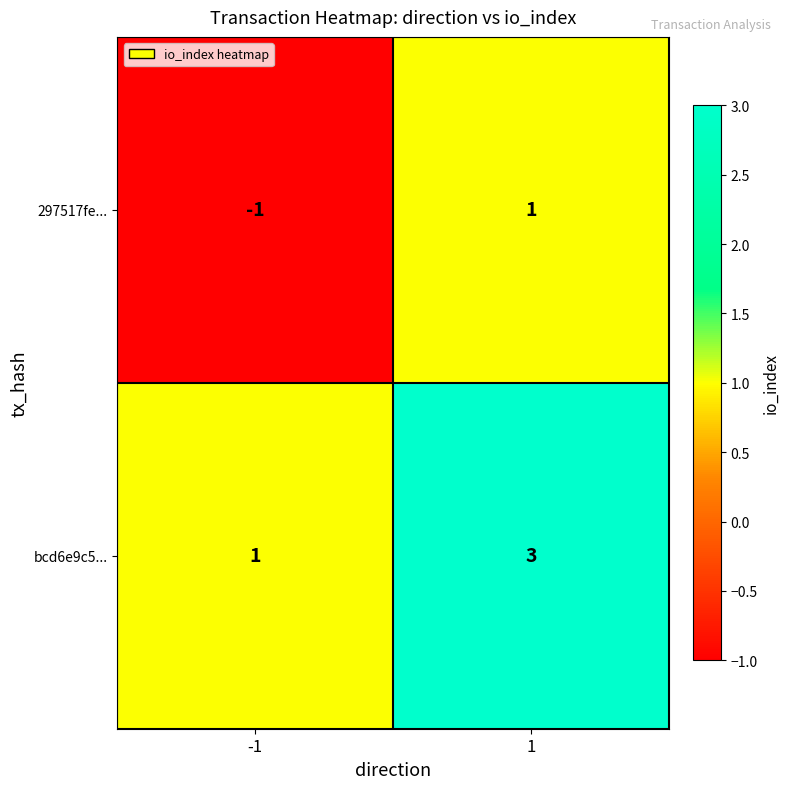

The value of bcd6e9c5... at -1 is 1. True or false?

True